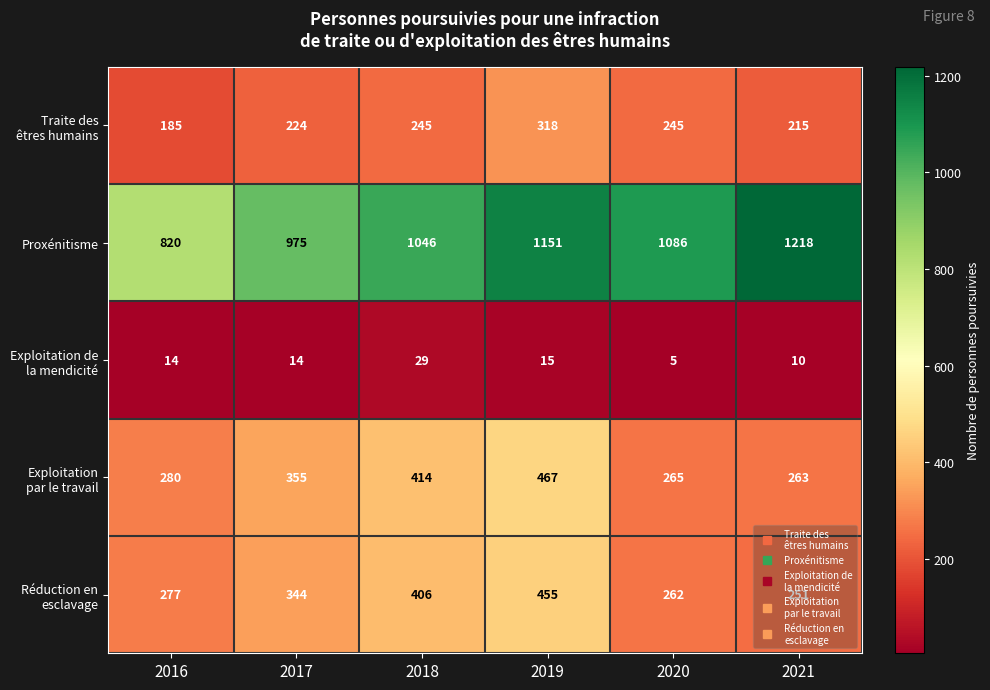

At how many categories does at least one series exceed 33?

6